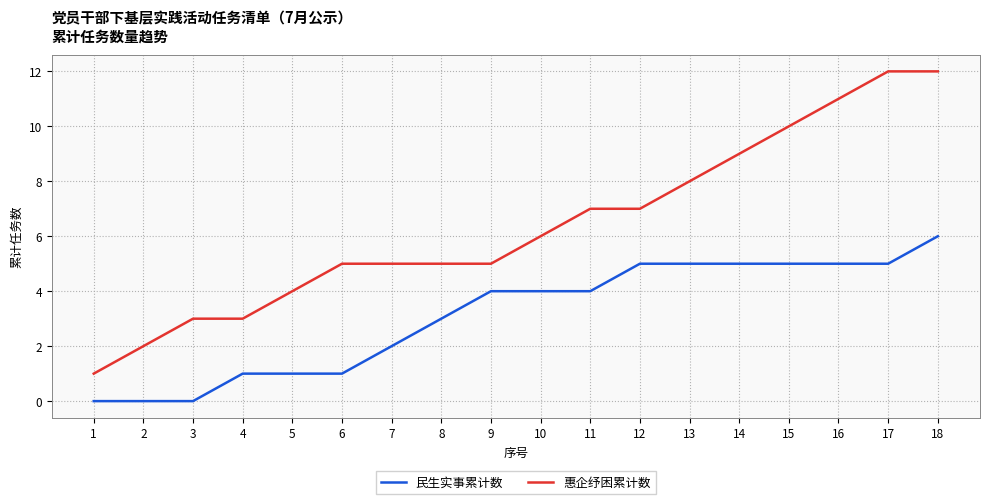

At which category is the sum across all series the highest?

18